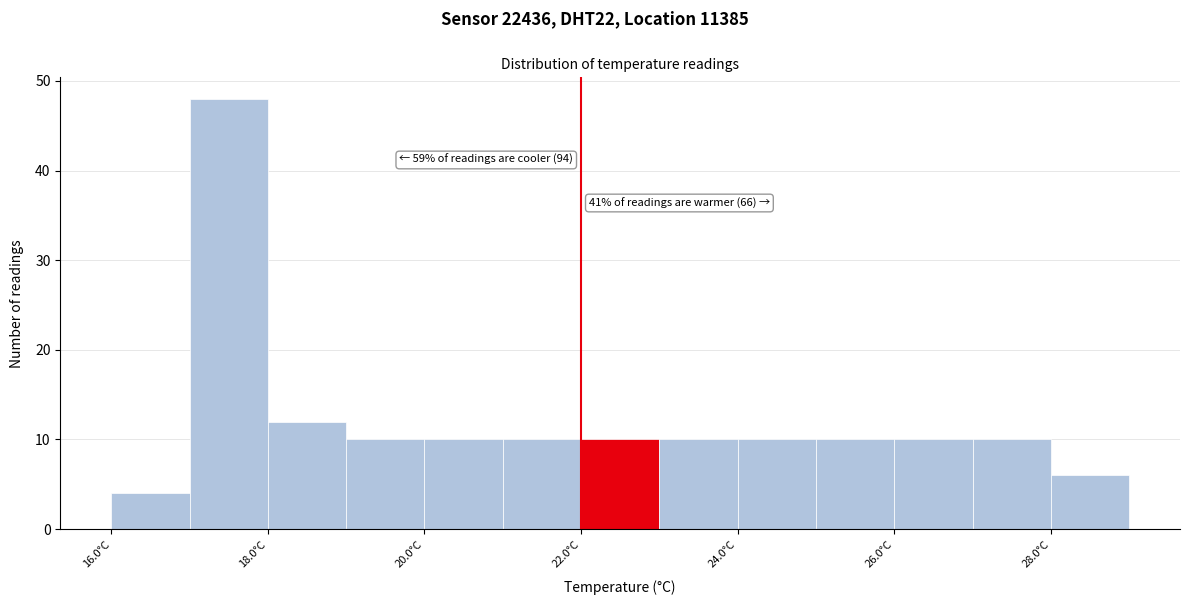

Which range on the x-axis has the tallest bar?

17 to 18